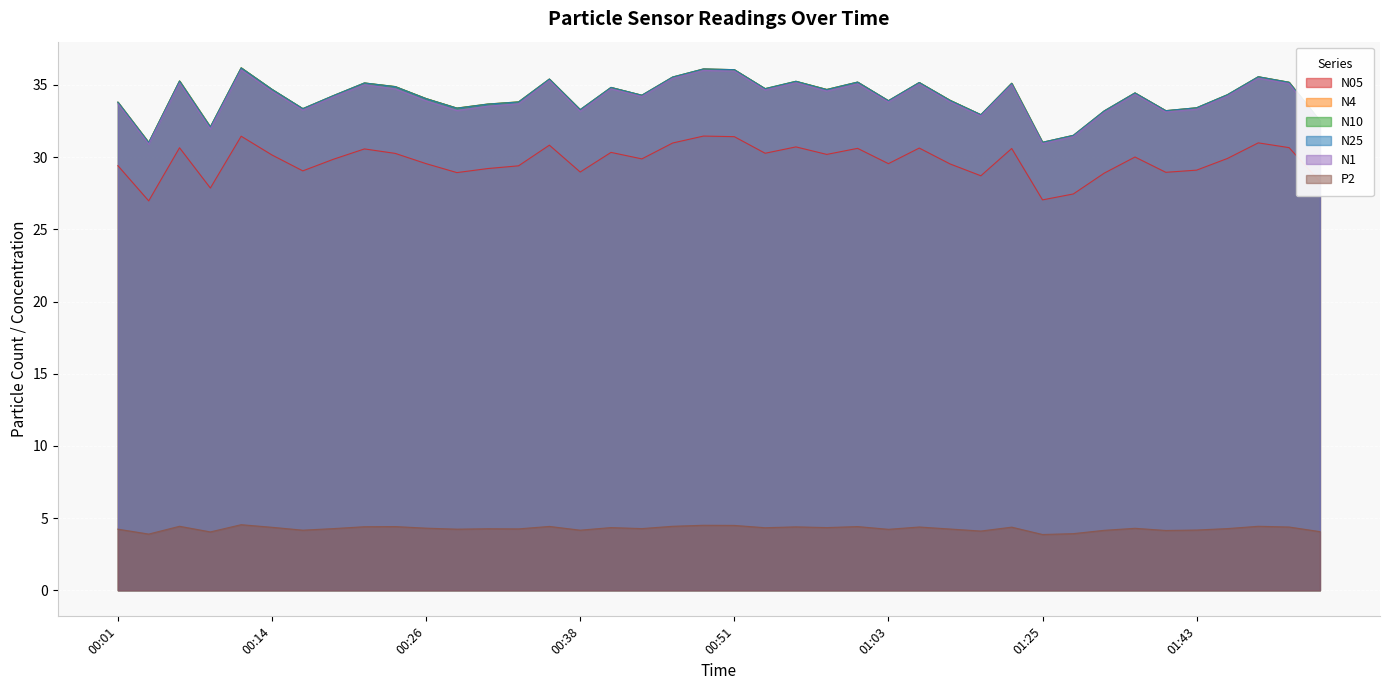

In P2, how many points are higher than both neighbors (excluding endpoints)?

13